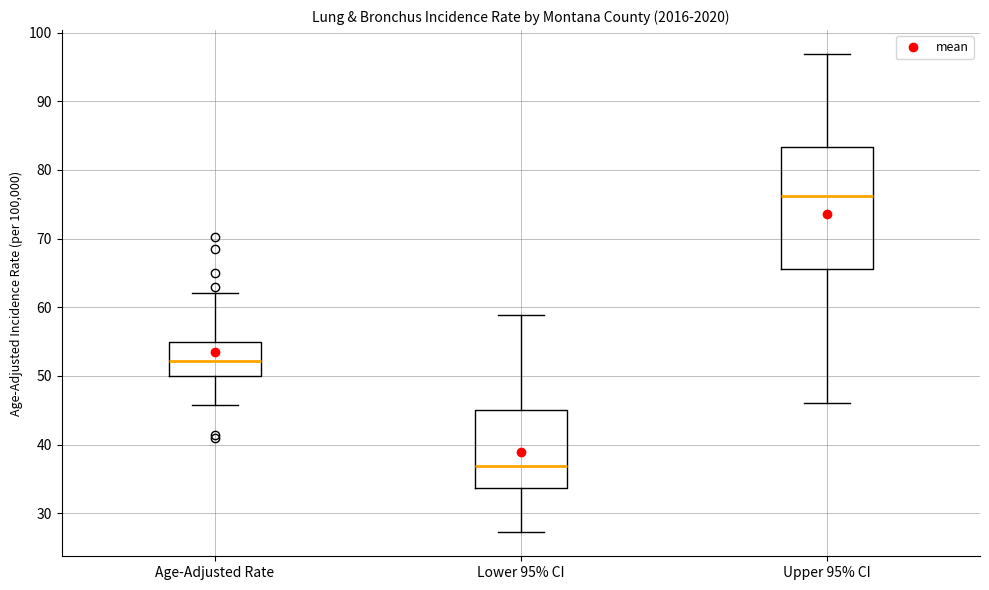

Reading left to right, read every box against the y-axis: the position of its median line, the range the box covers, and the ends of its whiskers. The values are not printed on the chart, so give them approximately, as read against the axis.

Age-Adjusted Rate: median 52, box 50 to 55, whiskers 46 to 62
Lower 95% CI: median 37, box 34 to 45, whiskers 27 to 59
Upper 95% CI: median 76, box 66 to 83, whiskers 46 to 97